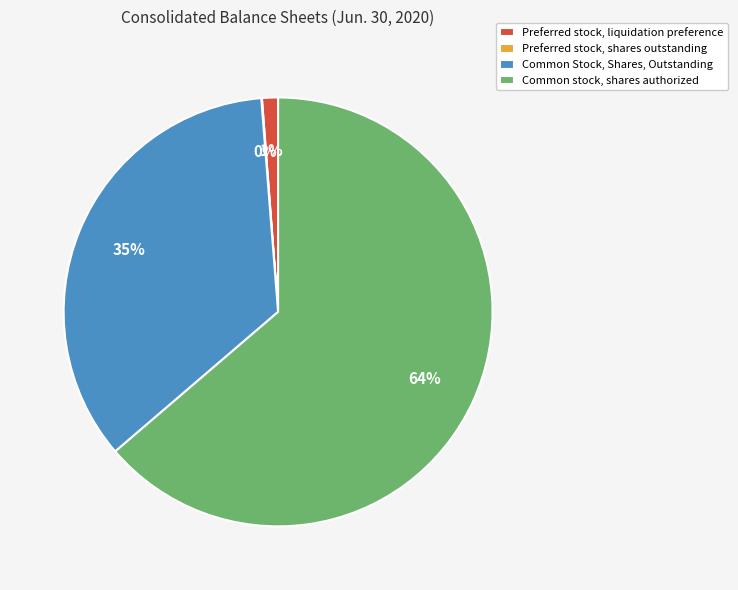

Does Common stock, shares authorized represent more than half of the total?

Yes